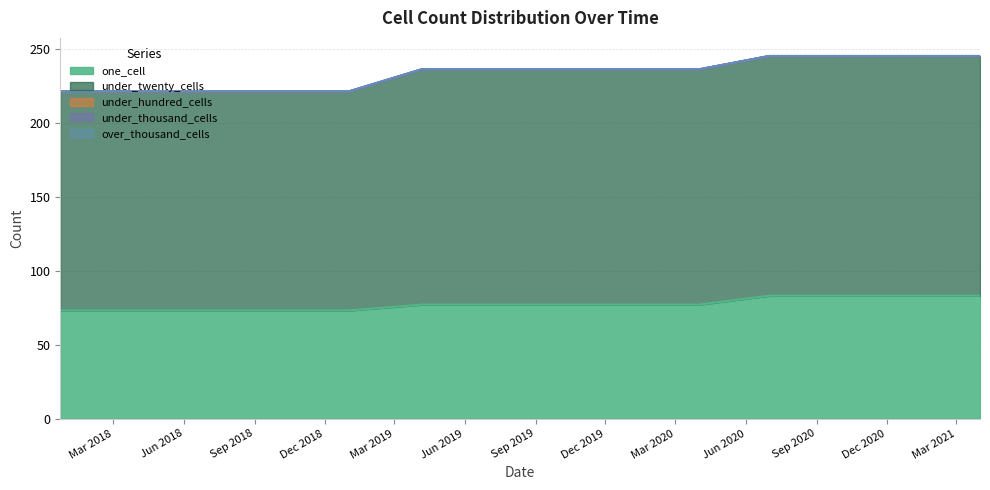

True or false: under_twenty_cells and under_hundred_cells intersect in this chart.

False